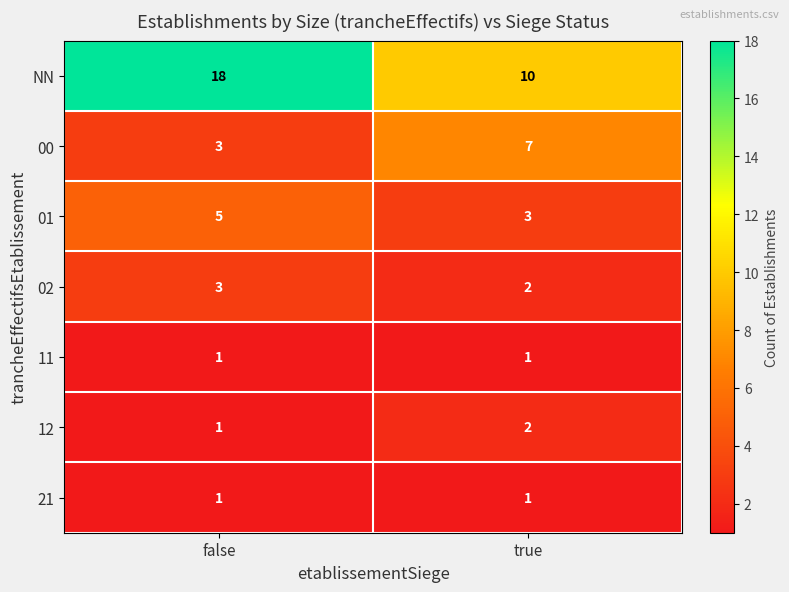

What is the maximum value shown in the chart?

18